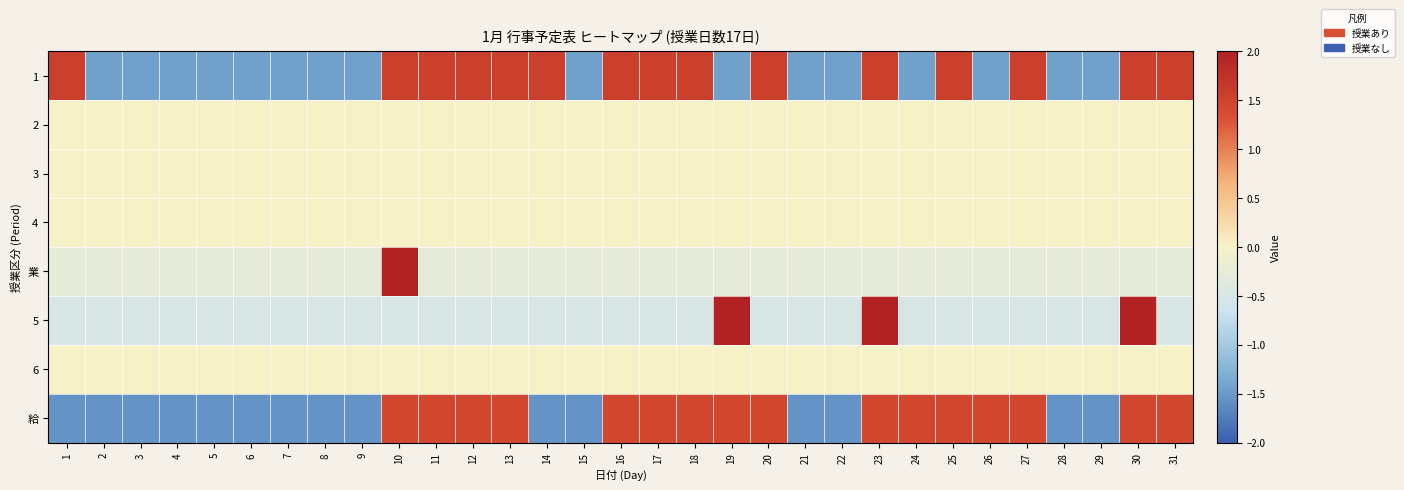

List the series in order of their peak value, highest first.

業, 5, 1, 給, 2, 3, 4, 6